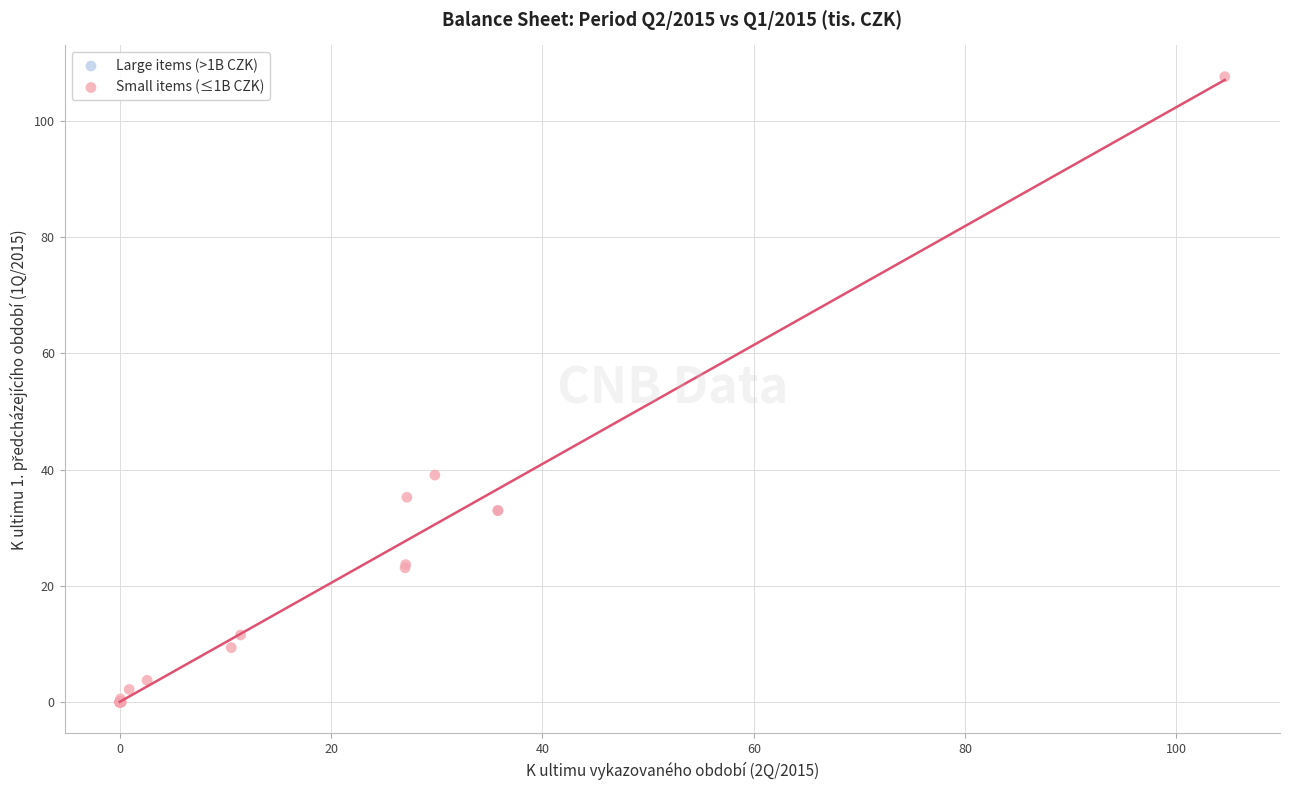

What Y value in the scatter plot is closest to 53?

39.1